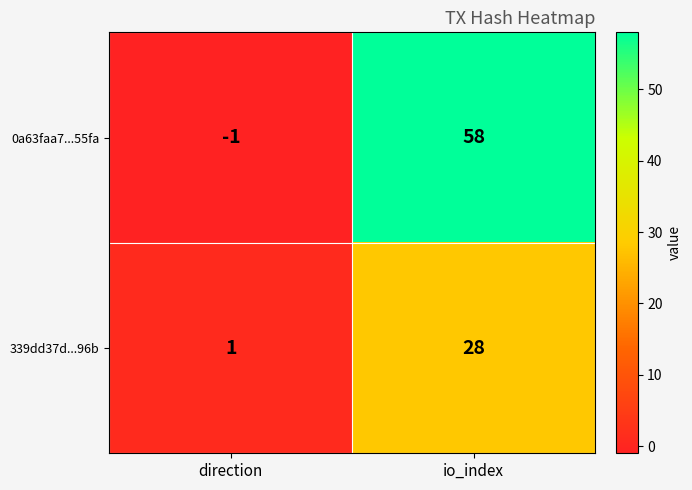

Reading left to right, list all the values displayed in this chart.

0a63faa7...55fa: direction=-1	io_index=58
339dd37d...96b: direction=1	io_index=28